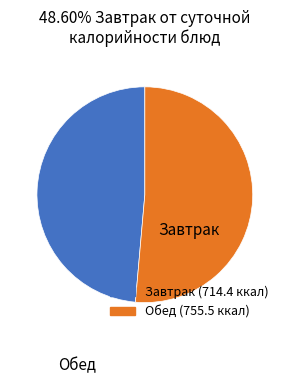

Does any single category account for the majority?

Yes